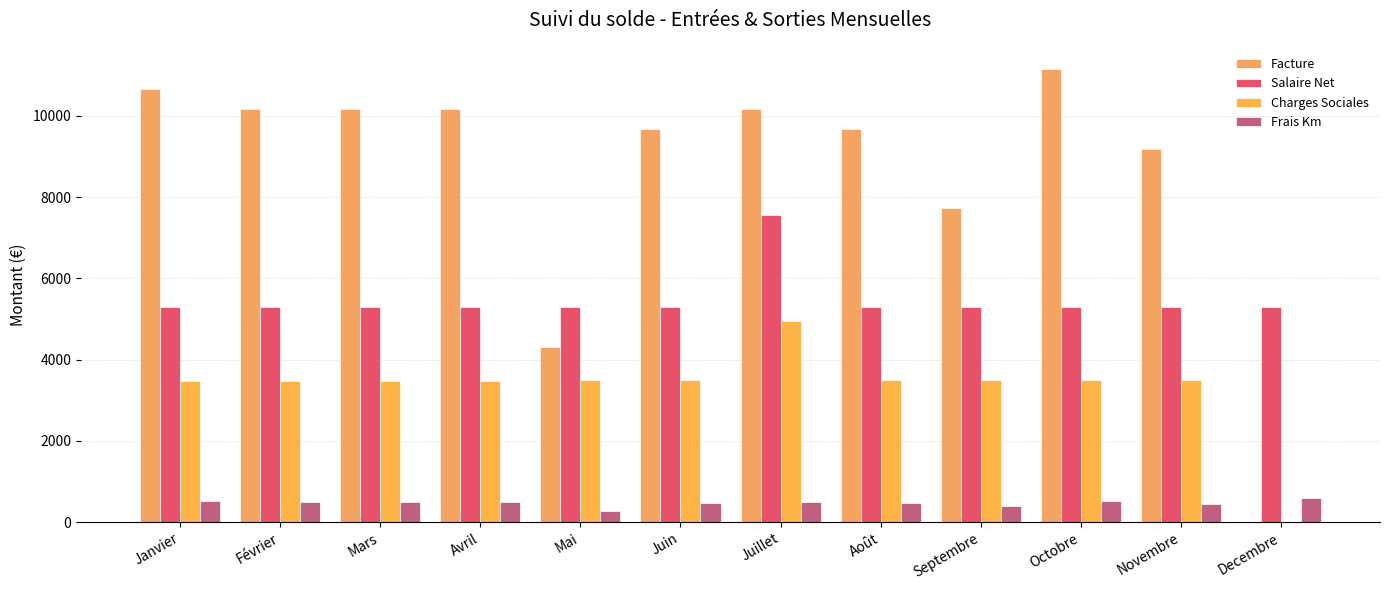

What is the sum of all Charges Sociales values?

39762.4